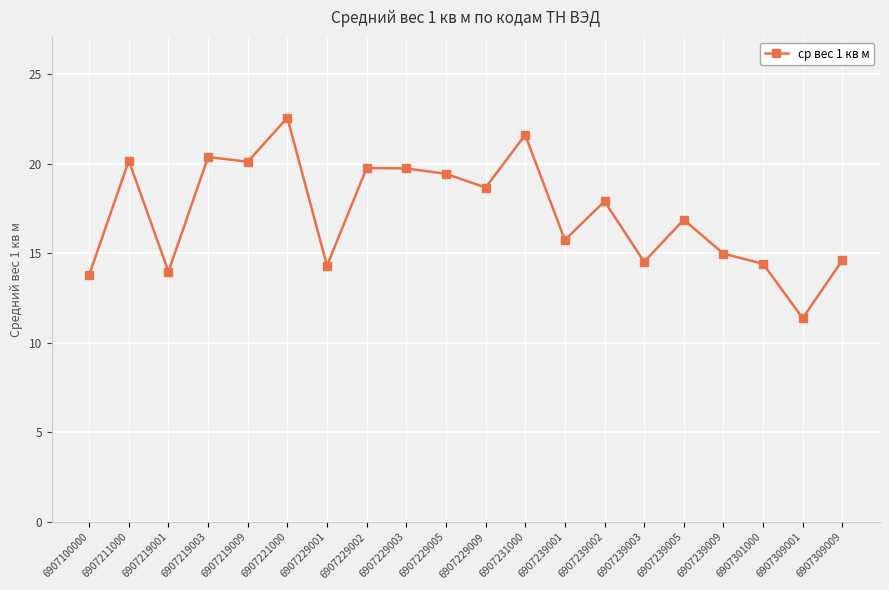

The chart shows a value of 18.7 at 6907229009. True or false?

True